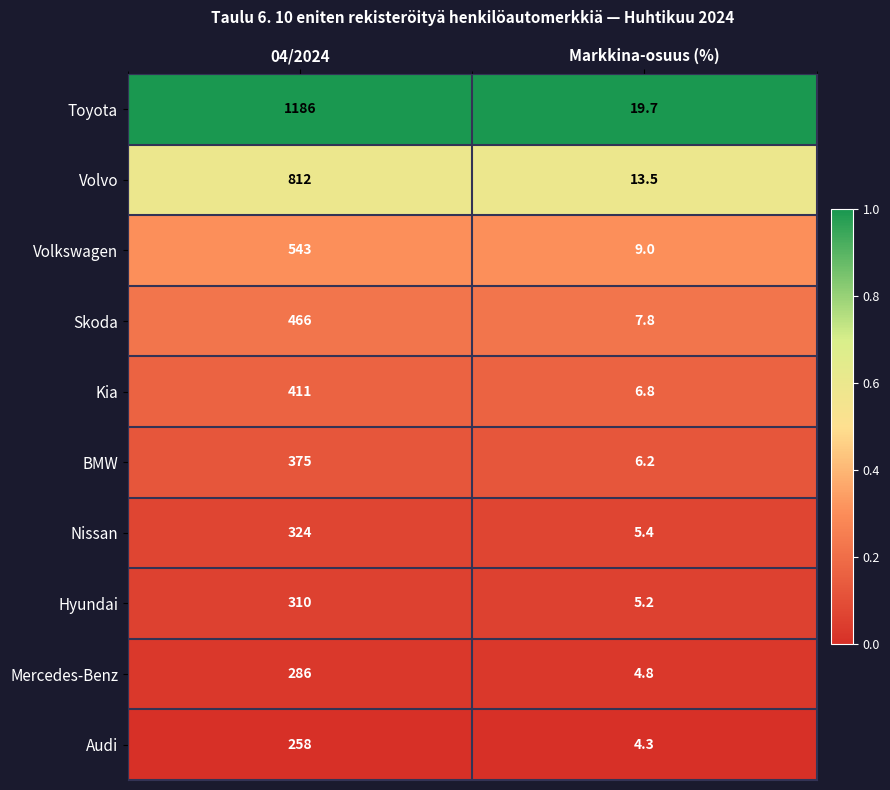

The value of Nissan at Markkina-osuus (%) is 5.4. True or false?

True